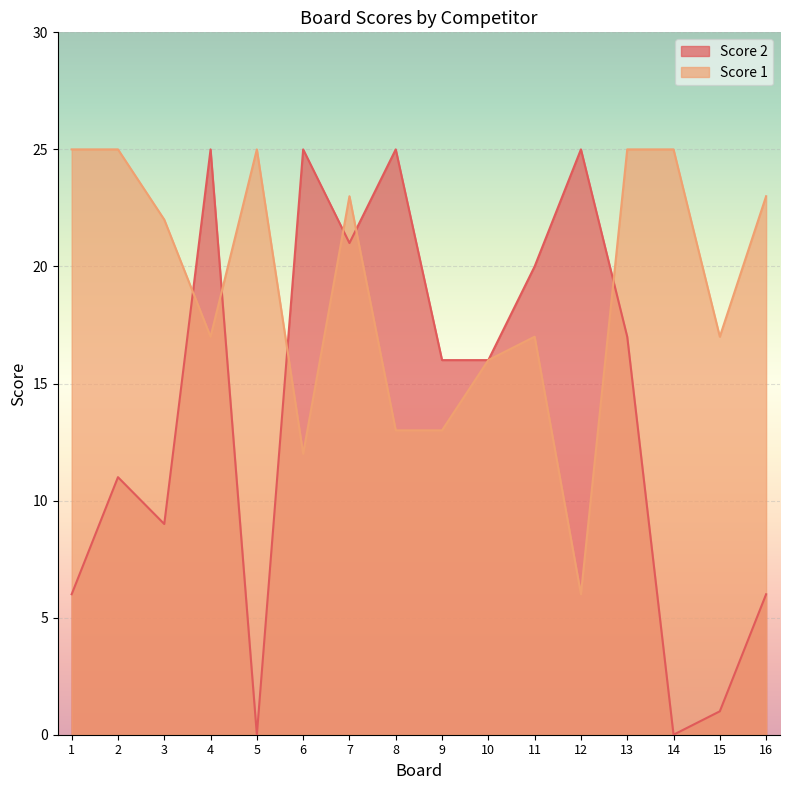

Reading left to right, extract all data points from this chart.

Score 2: 1=6	2=11	3=9	4=25	5=0	6=25	7=21	8=25	9=16	10=16	11=20	12=25	13=17	14=0	15=1	16=6
Score 1: 1=25	2=25	3=22	4=17	5=25	6=12	7=23	8=13	9=13	10=16	11=17	12=6	13=25	14=25	15=17	16=23